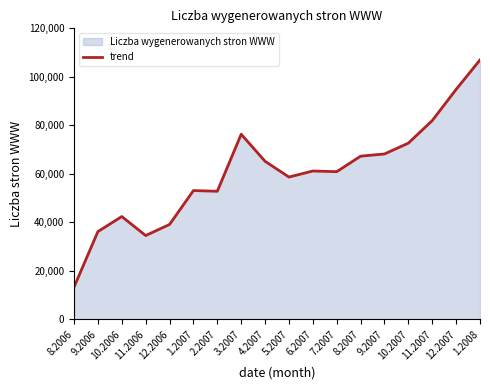

What is the value of the 15th point from the left?

72674